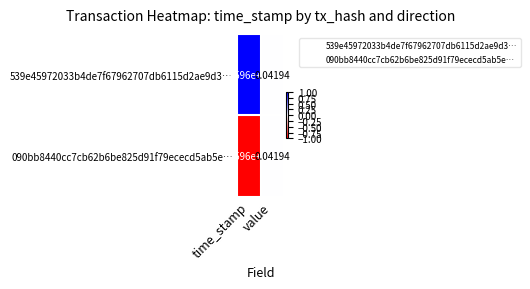

At which category is the sum across all series the highest?

time_stamp